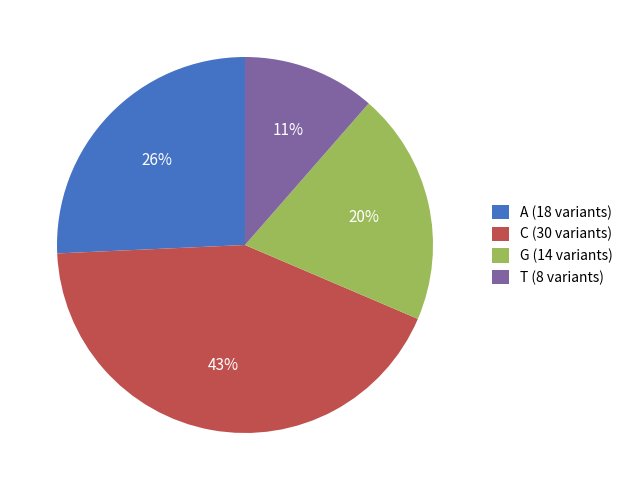

To the nearest percent, what percentage of the pie is A?

26%